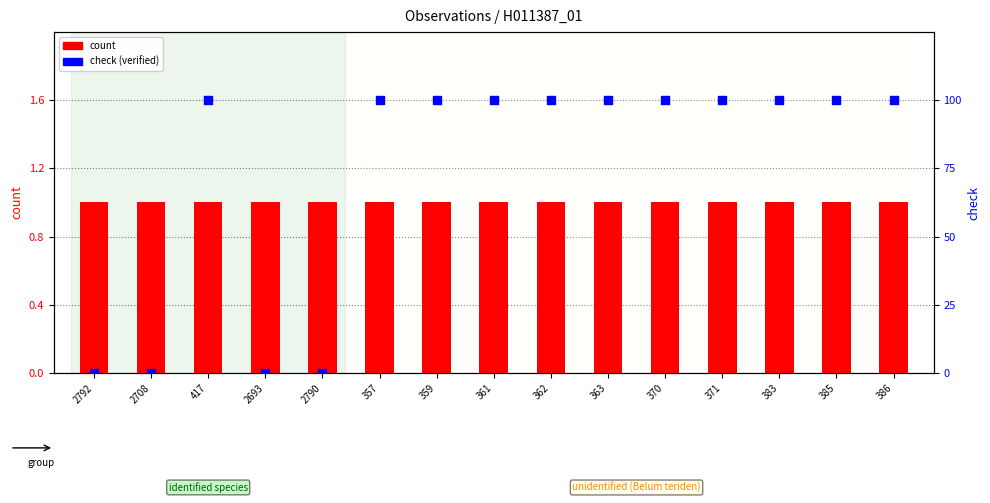

Is the value of check (verified) at 385 greater than the value of count at 383?

Yes